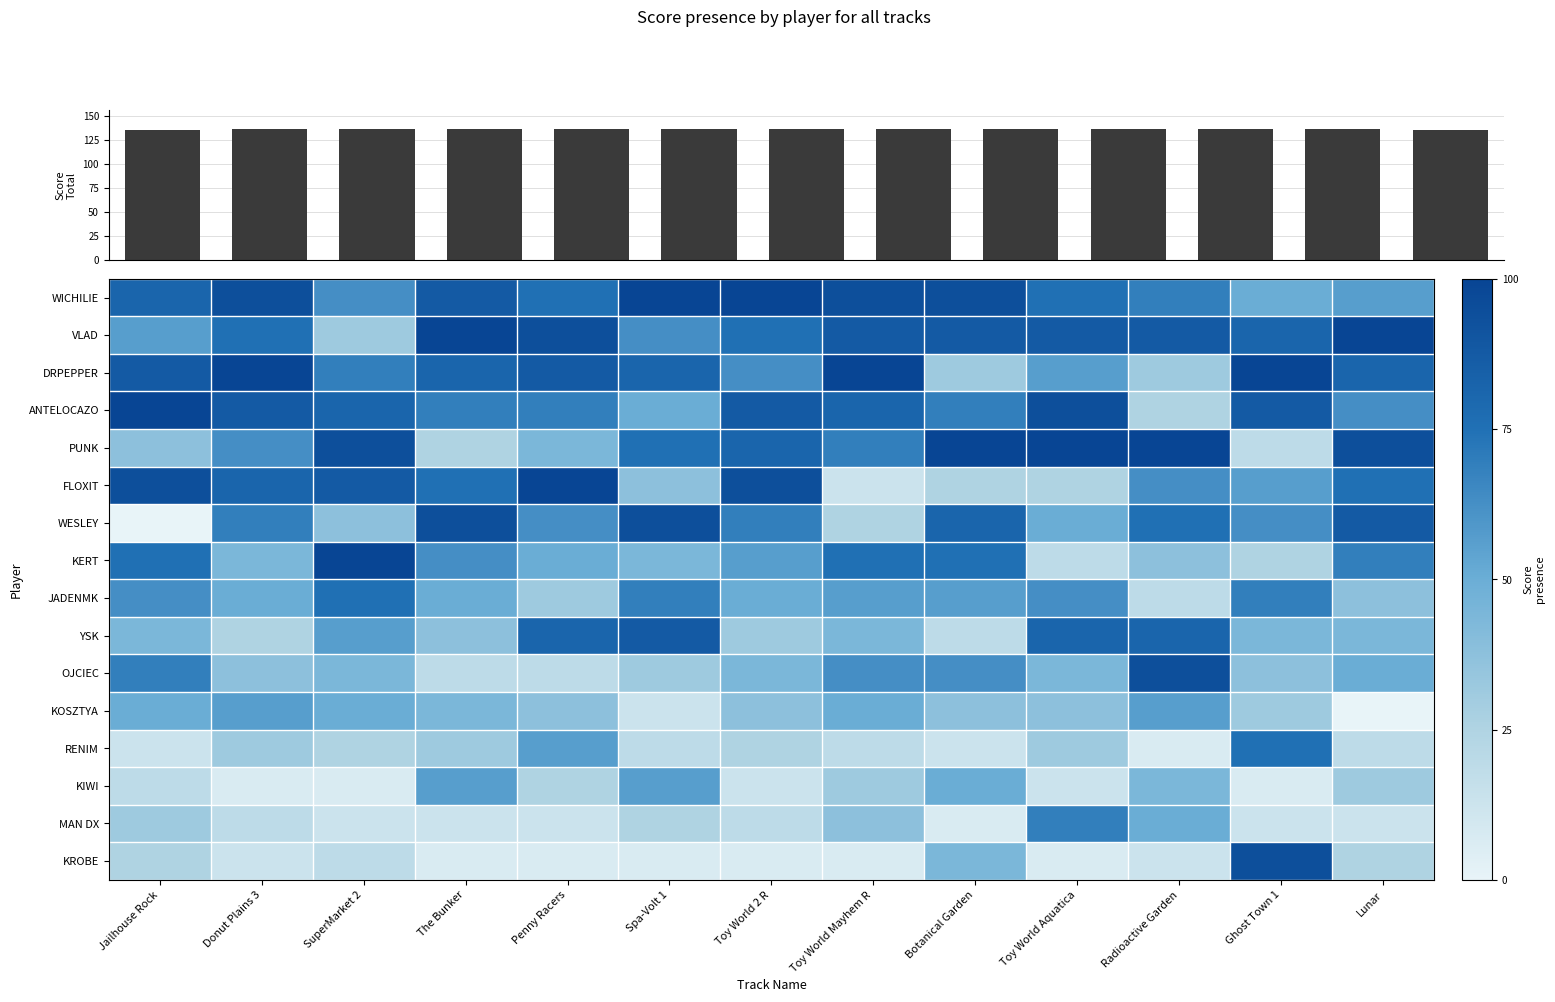

What is the difference between the maximum and minimum values in the VLAD series?

68.8